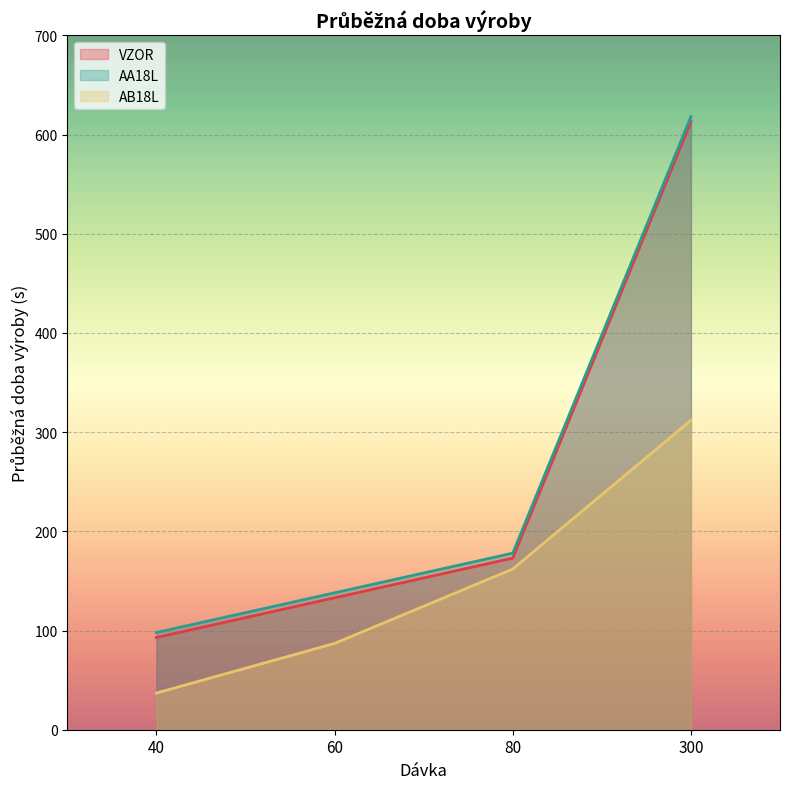

At which label does AA18L reach its minimum?

40